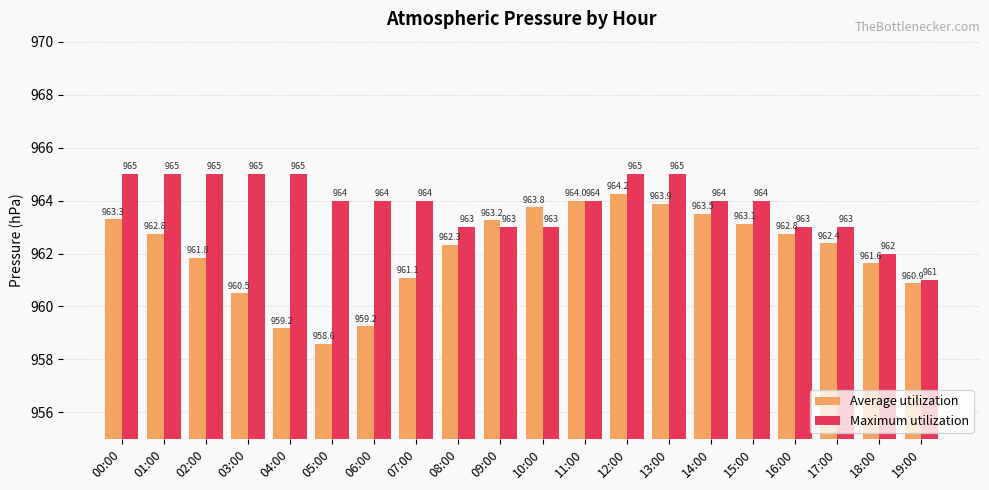

The value of Average utilization at 06:00 is 1658.1. True or false?

False